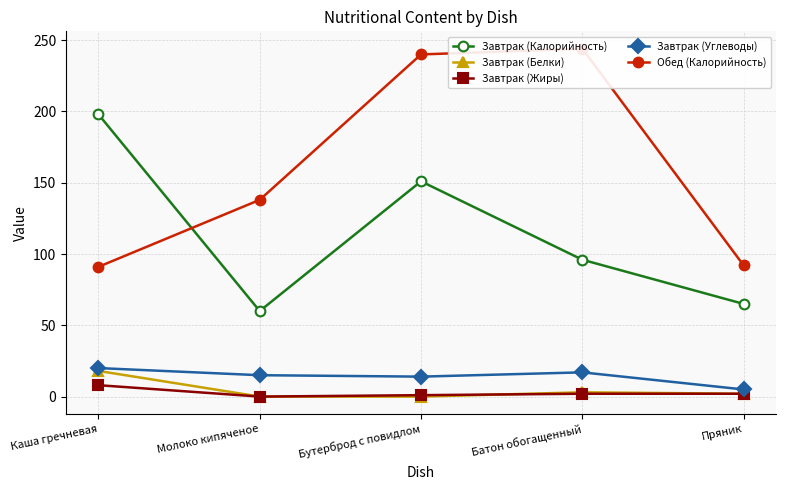

Which category has the highest value across all series?

Батон обогащенный